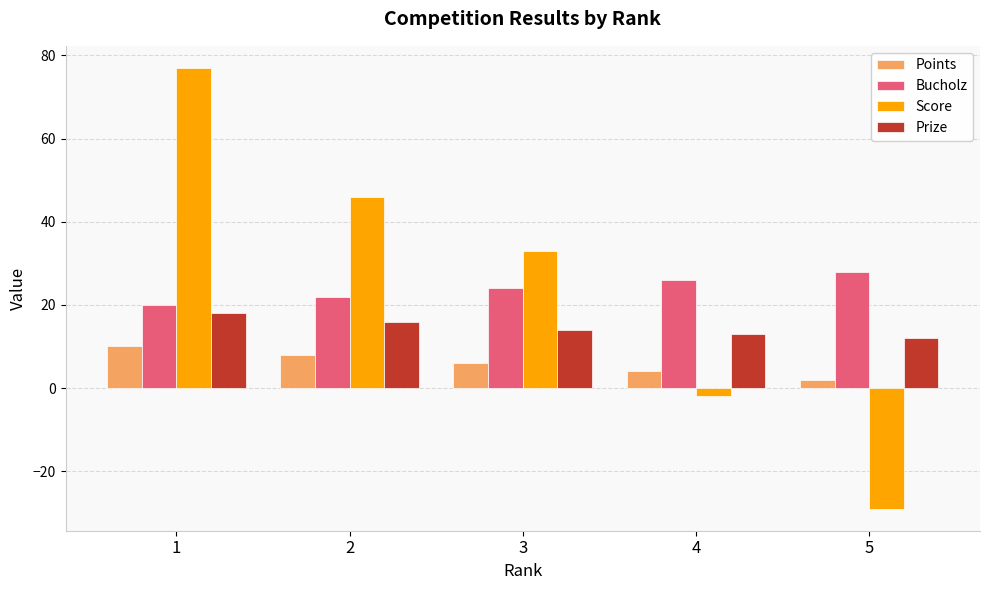

How many positive values does the Score series have?

3